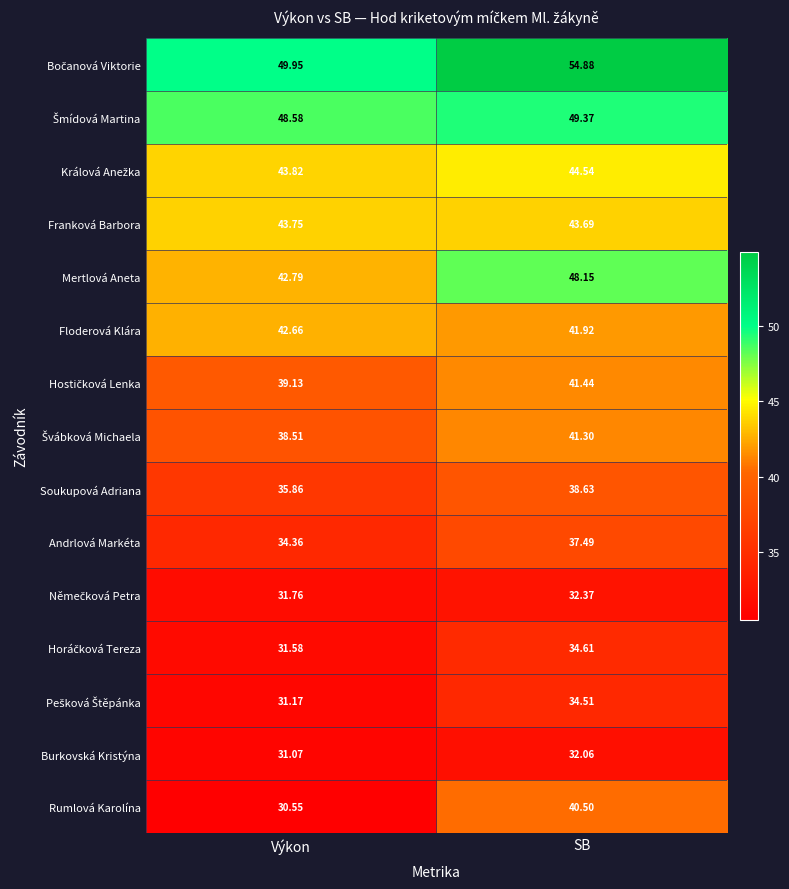

How many series are shown in this chart?

15